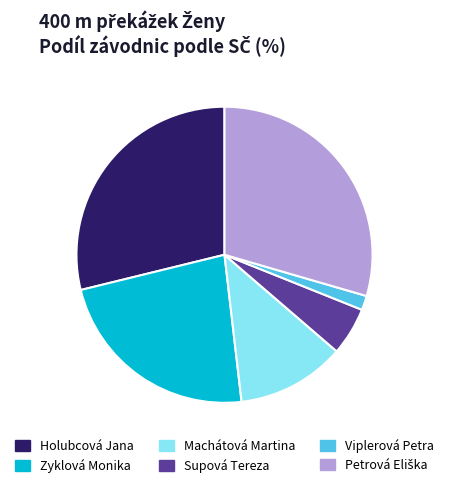

Approximately how many times larger is the value at Machátová Martina compared to Supová Tereza?

2.3